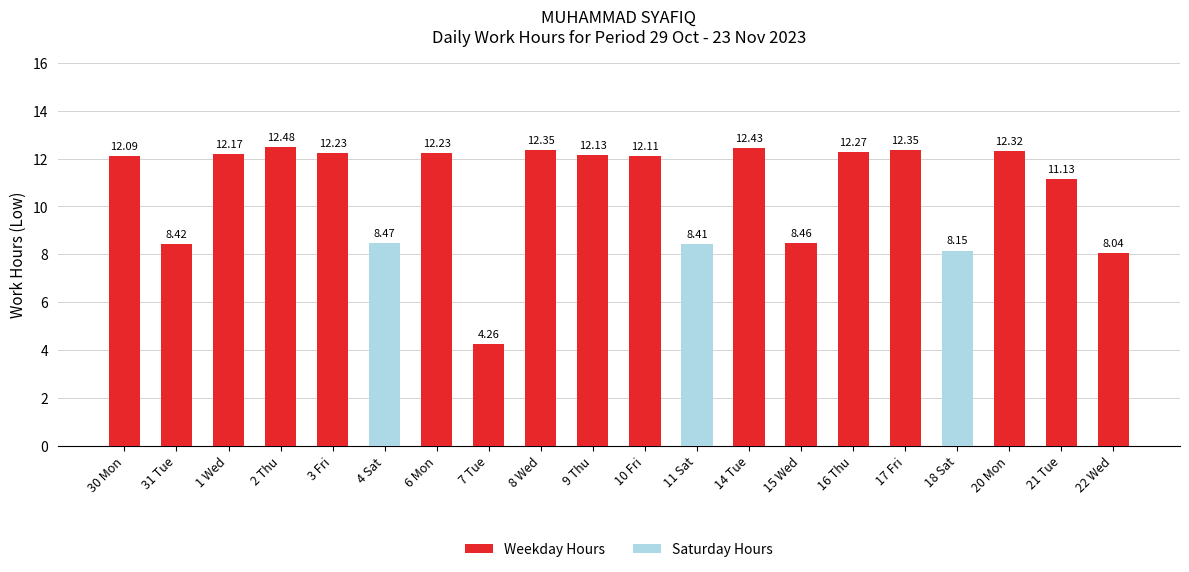

At how many categories does at least one series exceed 2?

20